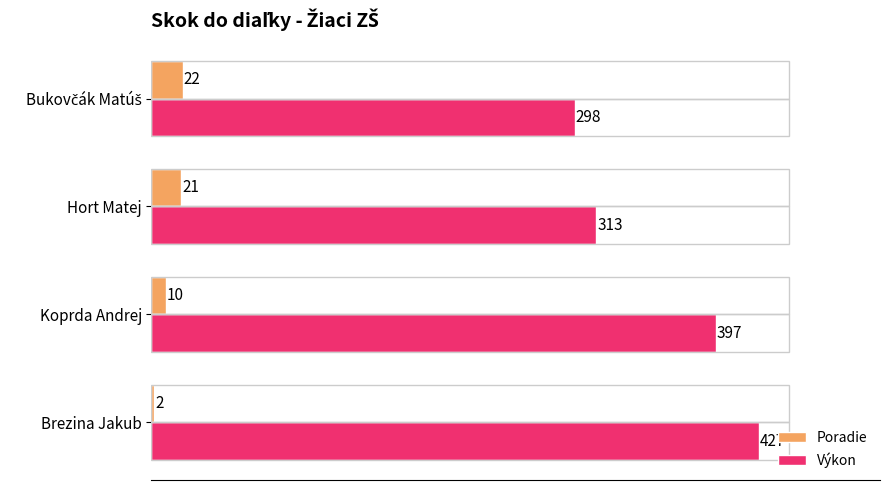

What is the difference between the highest and lowest values at Koprda Andrej?

387